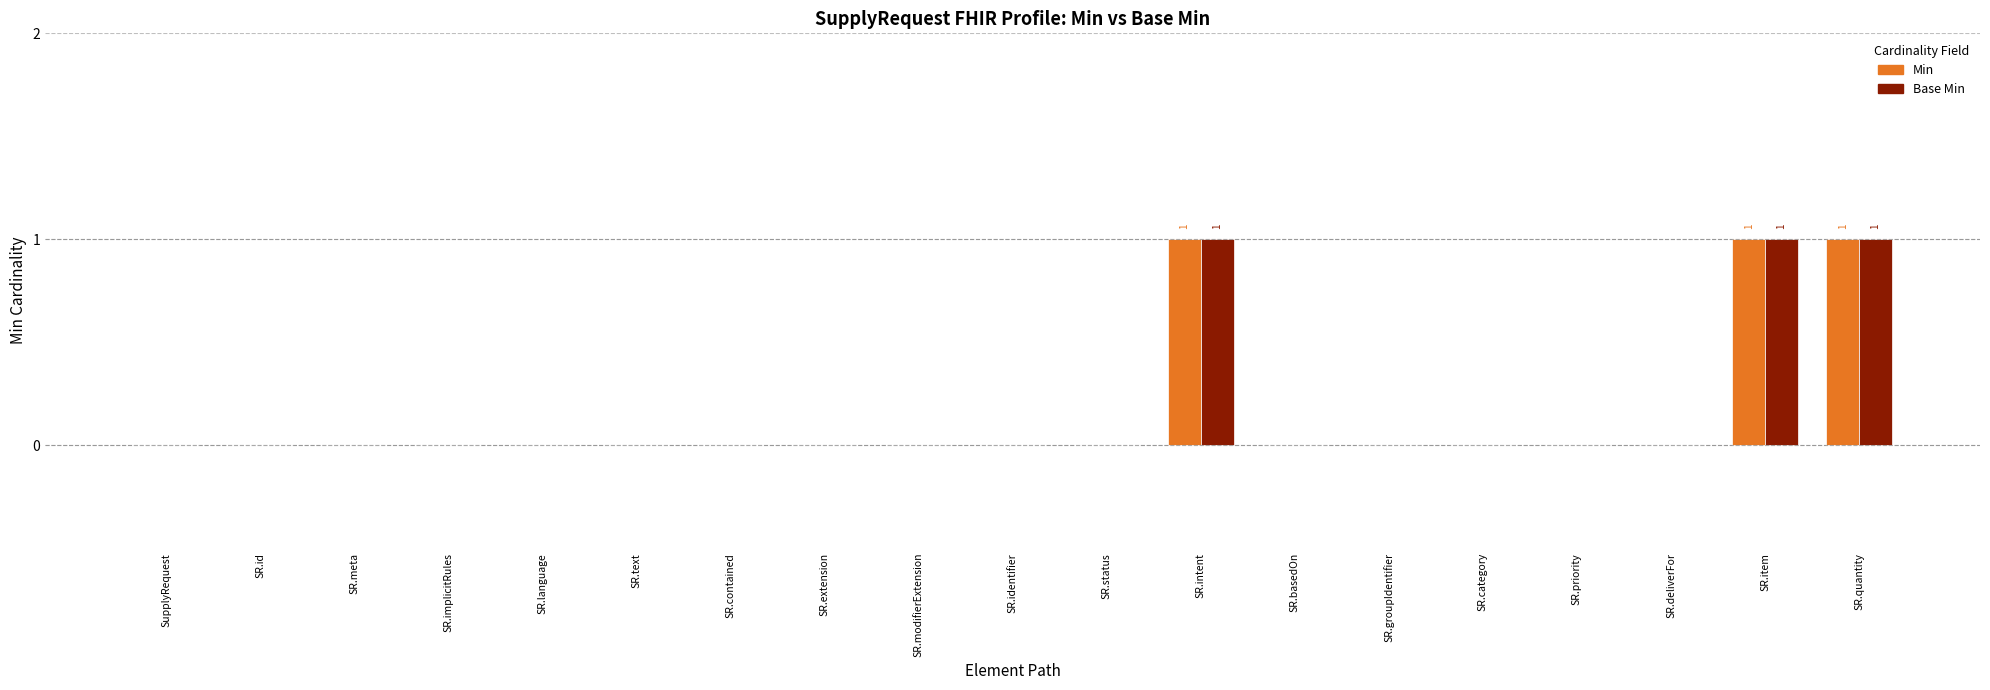

Is it true that Min equals 1 at SR.quantity?

True